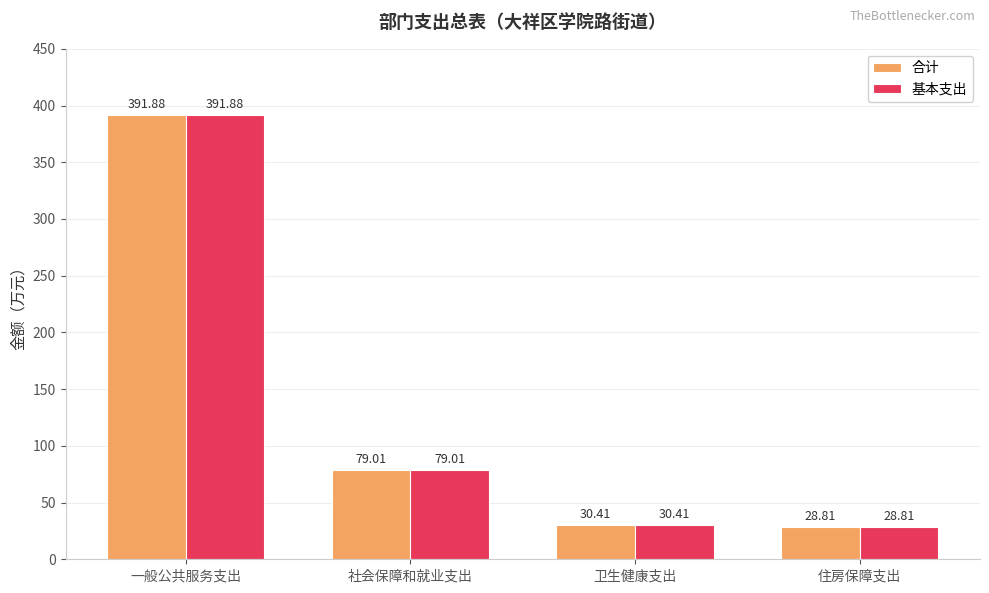

Reading left to right, what are all the values shown in this chart?

合计: 391.9	79.0	30.4	28.8
基本支出: 391.9	79.0	30.4	28.8